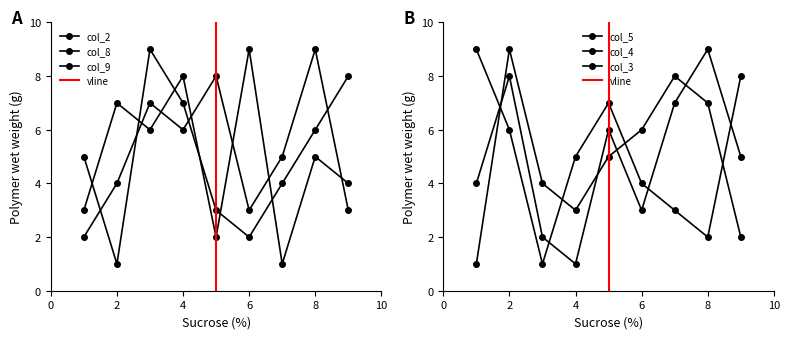

What is the sum of all col_4 values?

45